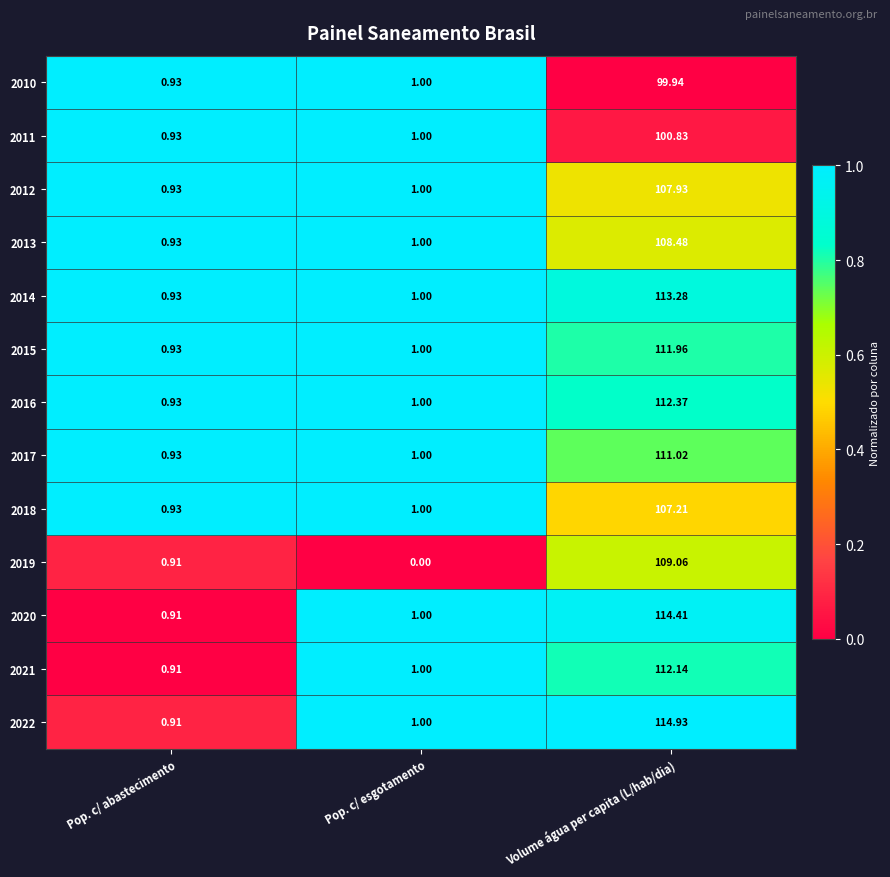

Which category has the lowest value across all series?

Pop. c/ esgotamento